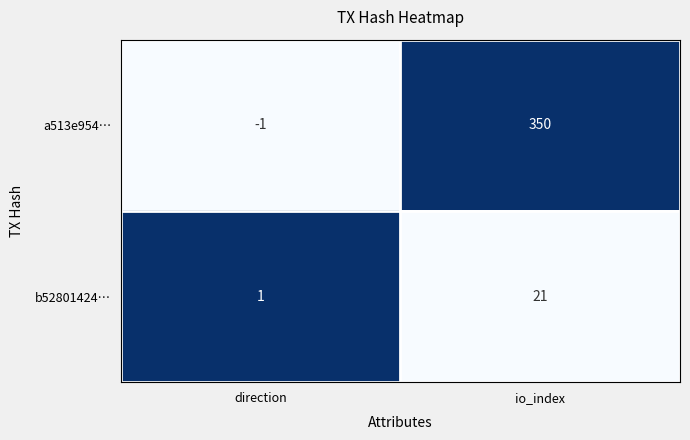

Is it true that a513e954… equals 546 at io_index?

False